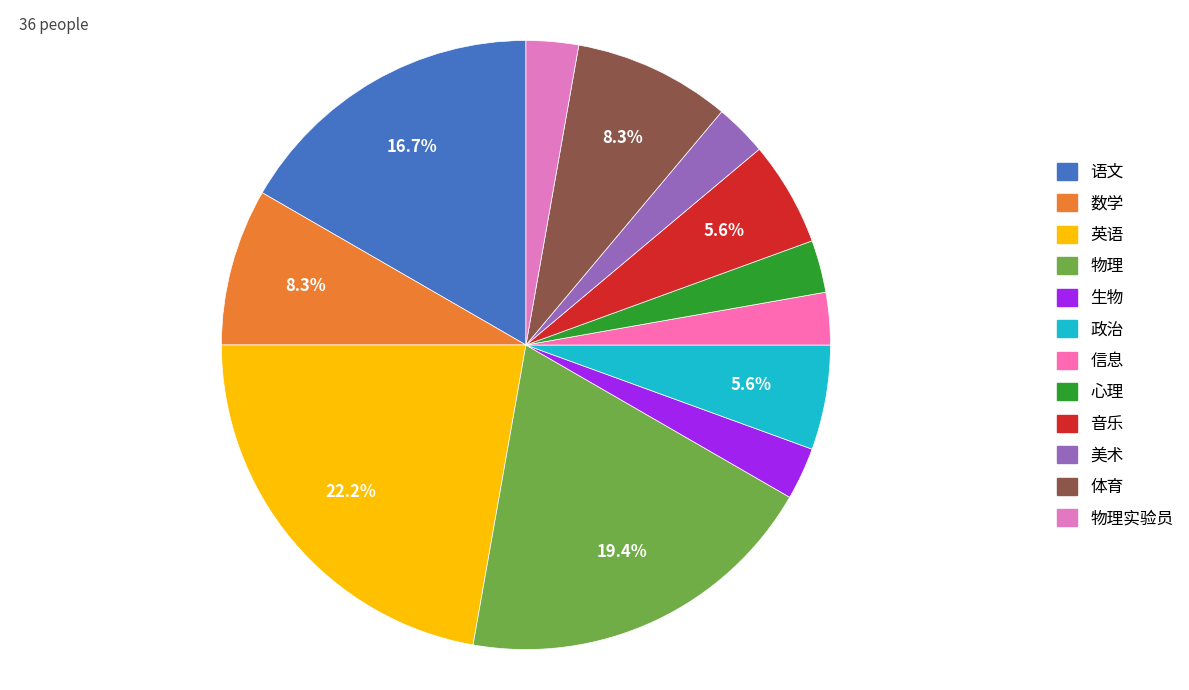

How many segments does this pie chart have?

12